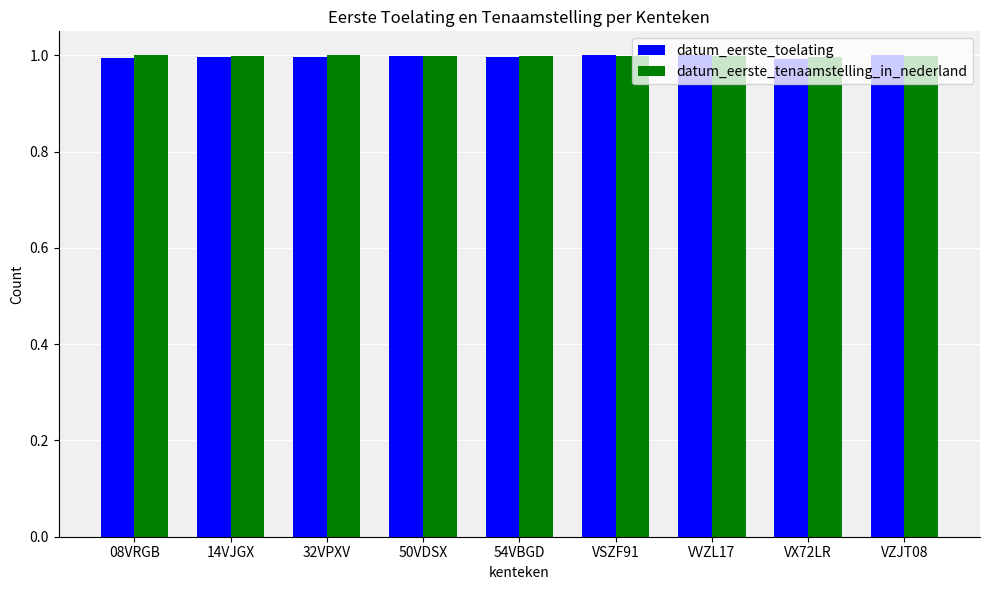

How many distinct data groups are displayed?

2